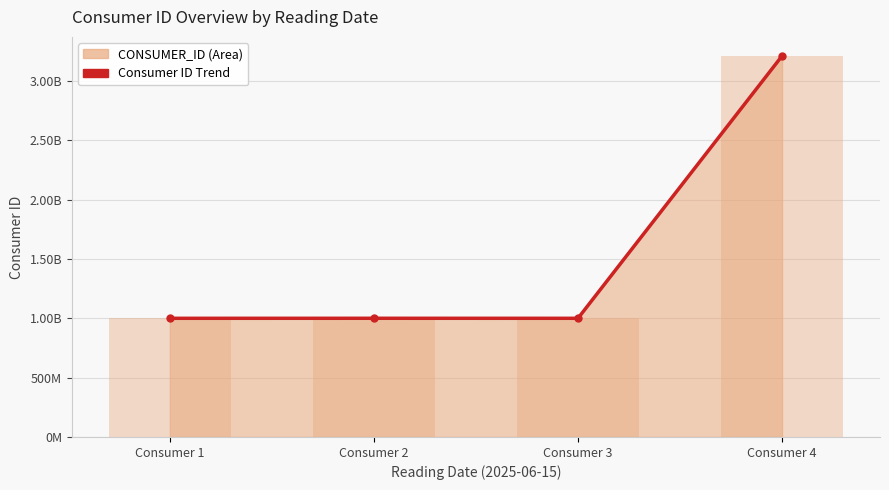

What is the change in value from Consumer 1 to Consumer 4?

+2212350420